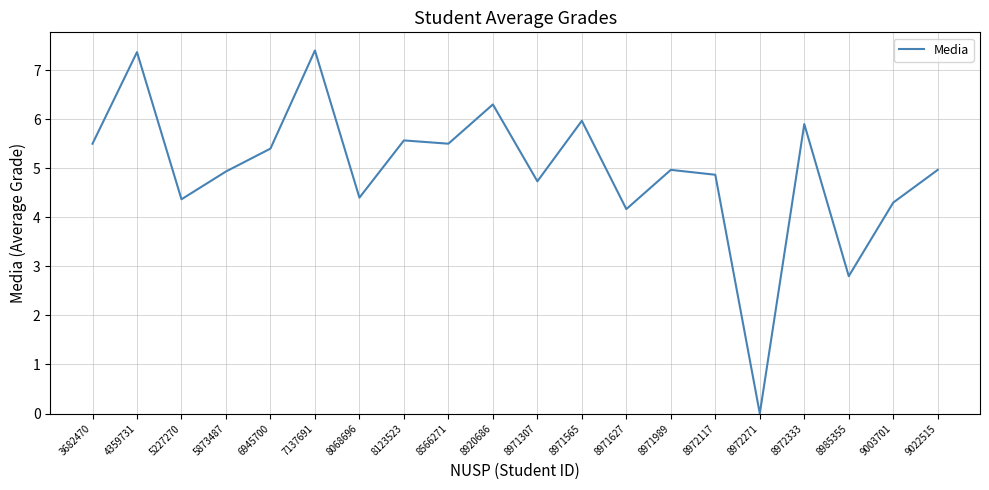

At which label does the data first exceed 4?

3682470